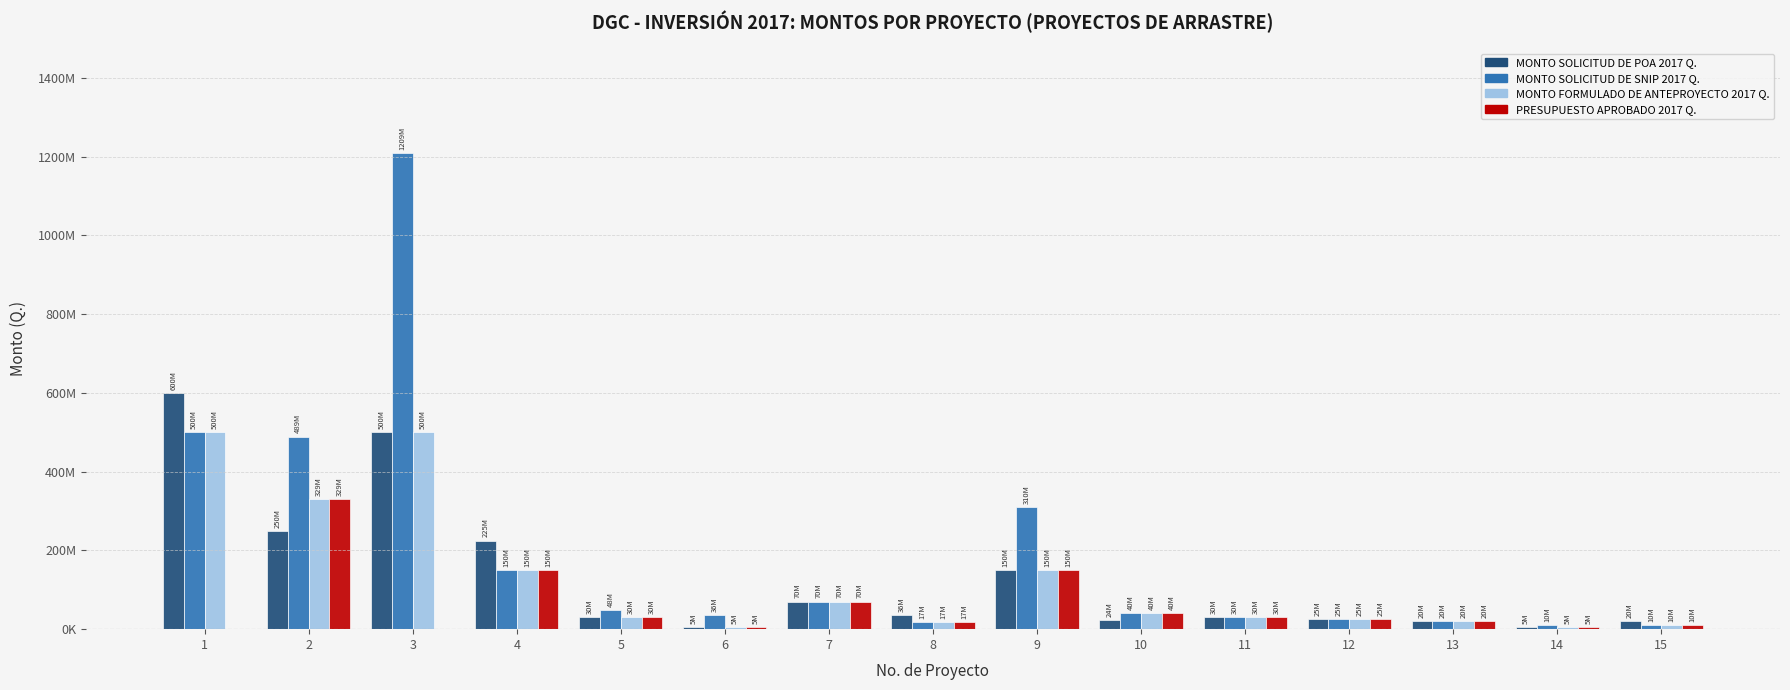

What is the maximum value shown in the chart?

1209322582